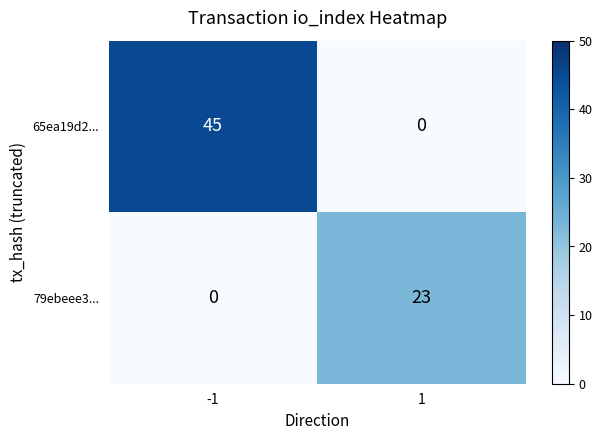

What is the sum of all 79ebeee3... values?

23